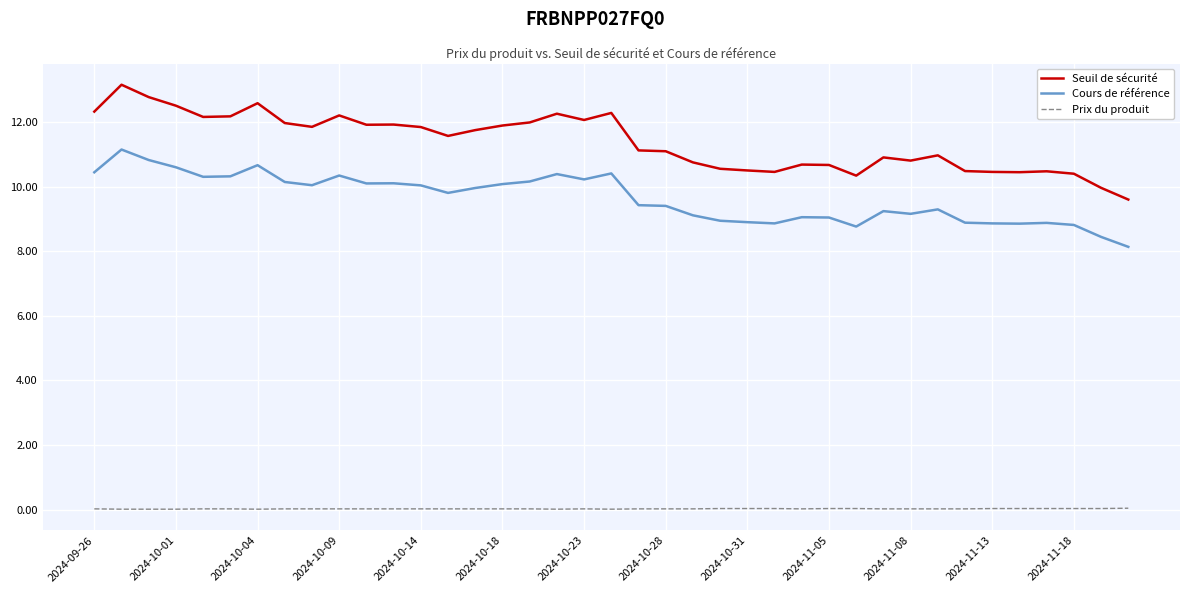

List the series in order of their peak value, highest first.

Seuil de sécurité, Cours de référence, Prix du produit